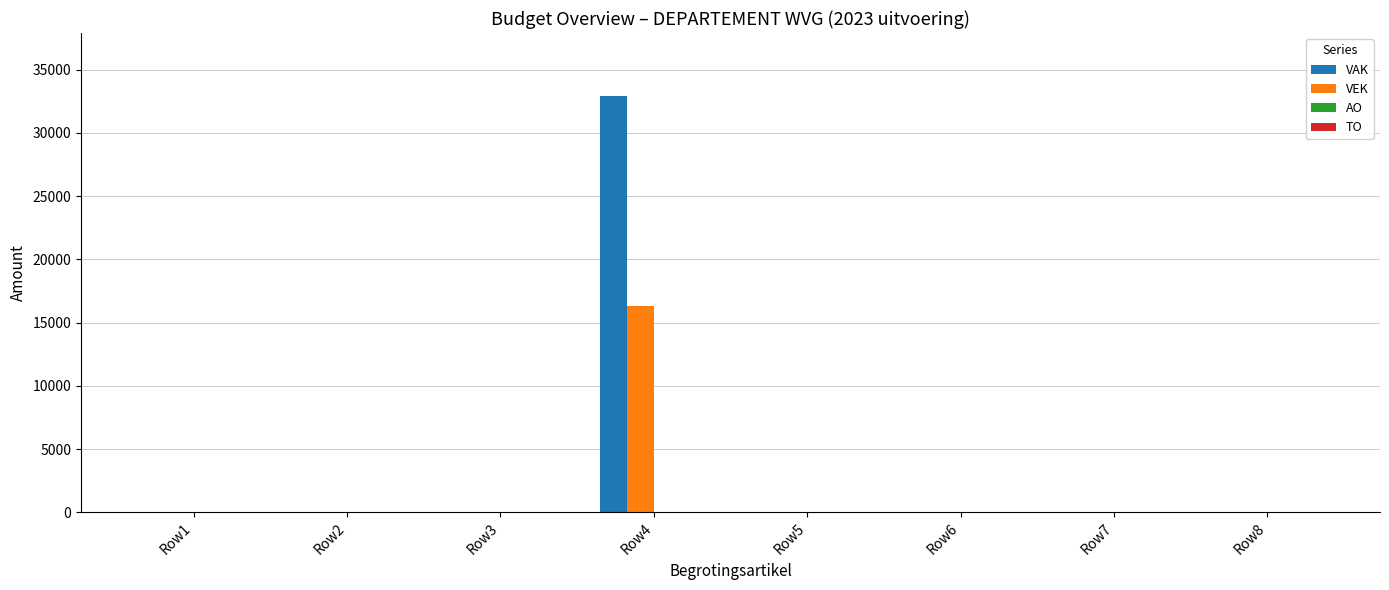

Are the bars grouped side by side (vs. stacked)?

Yes